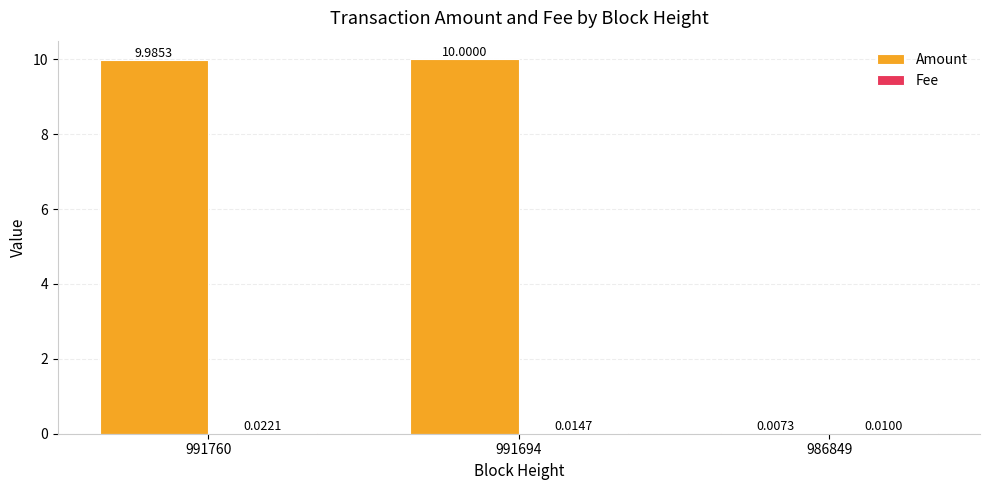

Between 991760 and 991694, which series saw the biggest shift?

Amount